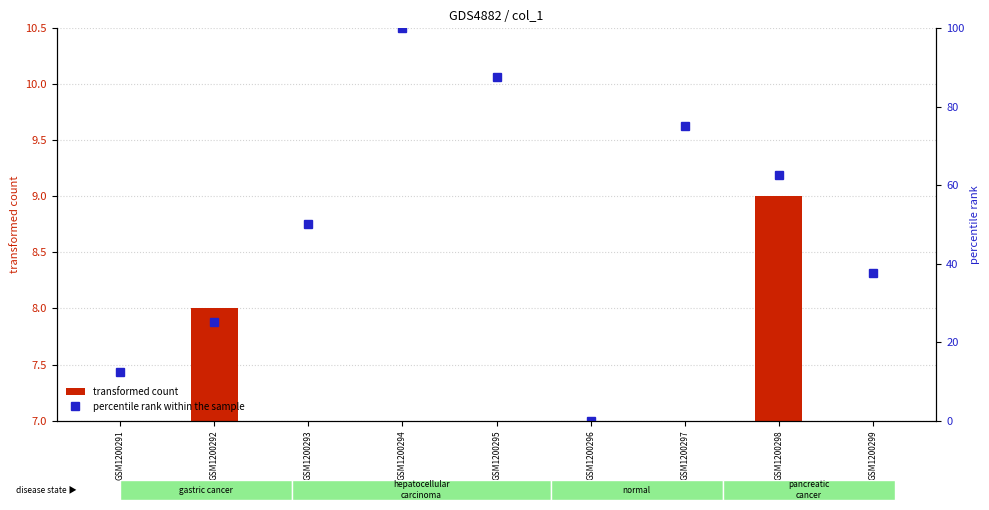

Is the value of percentile rank within the sample at GSM1200297 greater than the value of transformed count at GSM1200294?

Yes